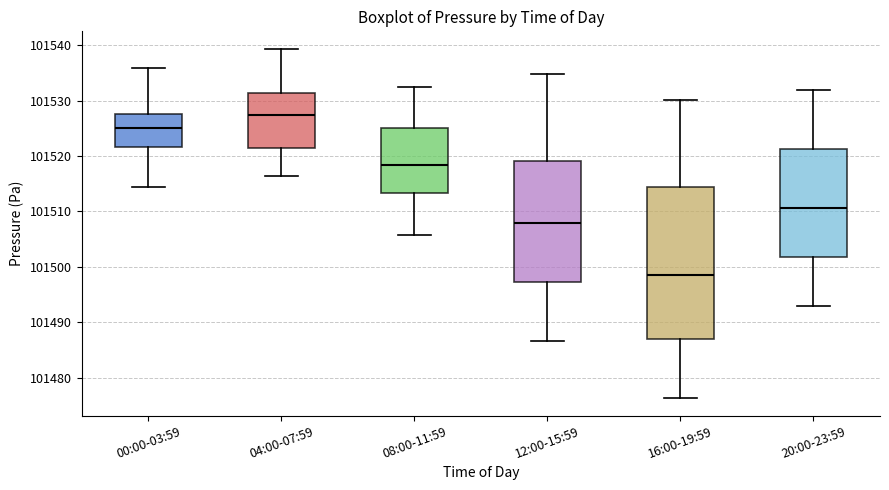

Reading left to right, transcribe this box plot: for each box, give where its median line is, the range the box spans, and where its two whiskers end, as read against the y-axis. The values are not printed on the chart, so give them approximately, as read against the axis.

00:00-03:59: median 101525, box 101522 to 101527, whiskers 101514 to 101536
04:00-07:59: median 101527, box 101521 to 101531, whiskers 101516 to 101539
08:00-11:59: median 101518, box 101513 to 101525, whiskers 101506 to 101532
12:00-15:59: median 101508, box 101497 to 101519, whiskers 101487 to 101535
16:00-19:59: median 101499, box 101487 to 101514, whiskers 101476 to 101530
20:00-23:59: median 101511, box 101502 to 101521, whiskers 101493 to 101532